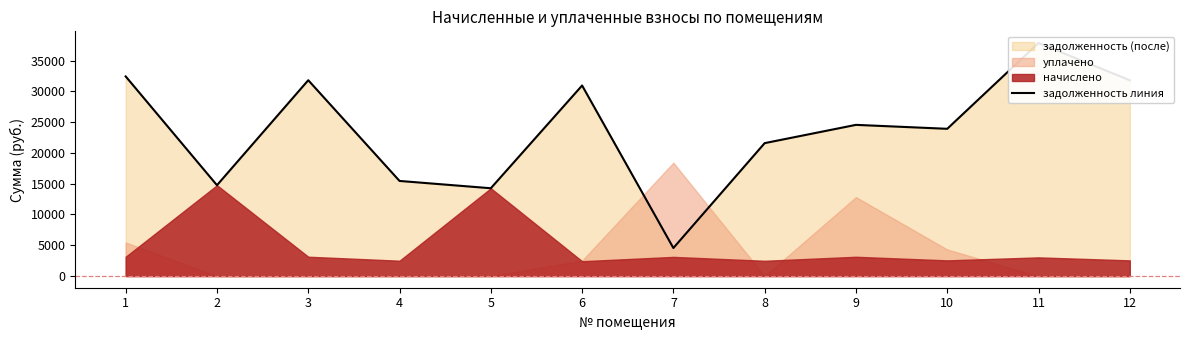

Rank the categories by value from lowest to highest.

7, 5, 2, 4, 8, 10, 9, 6, 12, 3, 1, 11